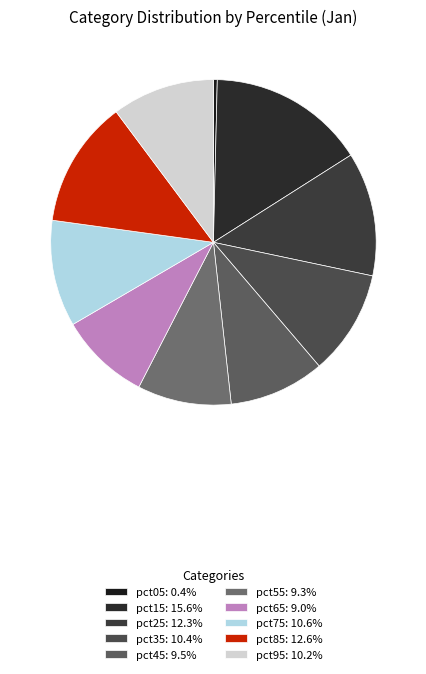

What percentage is NOT represented by pct15?

84.4%